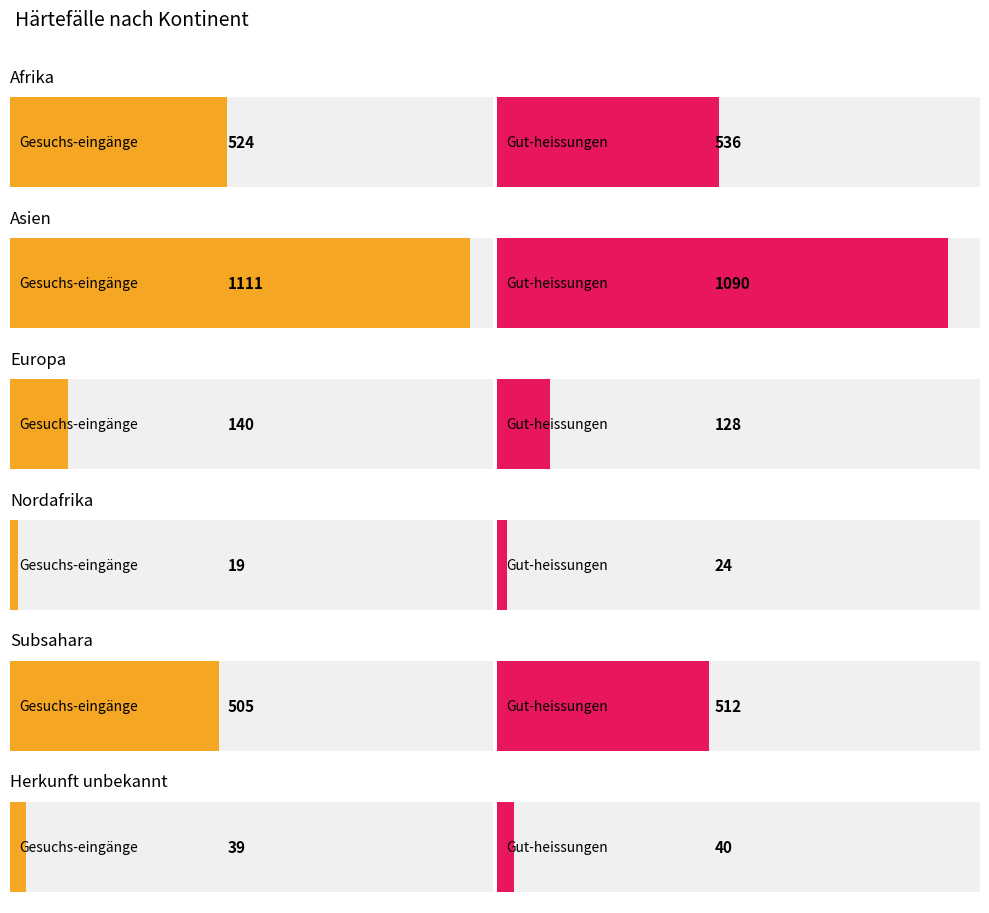

What is the highest value of the Afrika series?

536